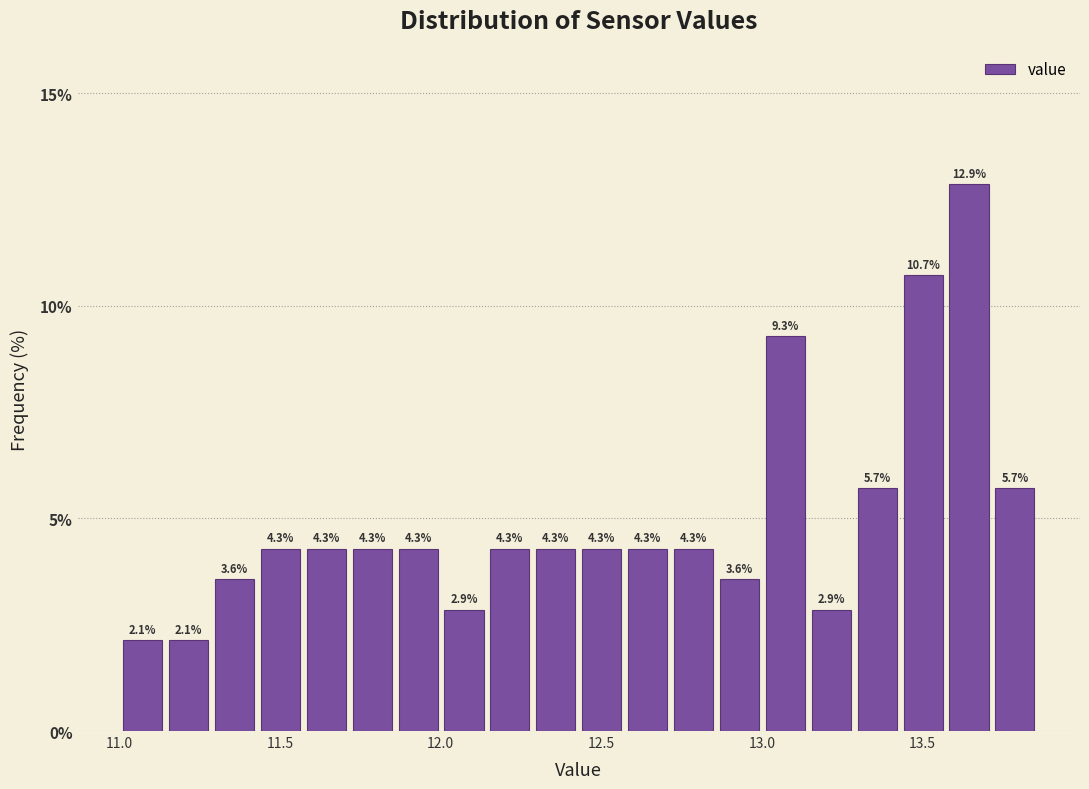

Read against the x-axis, roughly where is the centre of the tallest bar?

13.65